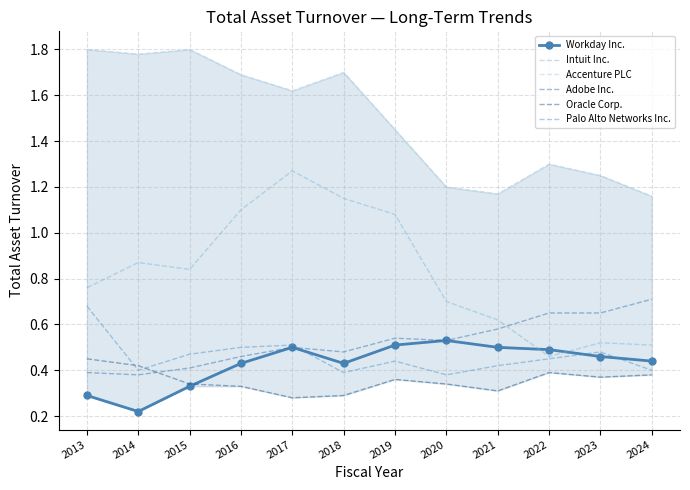

Reading right to left, list all the values displayed in this chart.

Workday Inc.: 0.4	0.5	0.5	0.5	0.5	0.5	0.4	0.5	0.4	0.3	0.2	0.3
Intuit Inc.: 0.5	0.5	0.5	0.6	0.7	1.1	1.1	1.3	1.1	0.8	0.9	0.8
Accenture PLC: 1.2	1.2	1.3	1.2	1.2	1.4	1.7	1.6	1.7	1.8	1.8	1.8
Adobe Inc.: 0.7	0.7	0.7	0.6	0.5	0.5	0.5	0.5	0.5	0.4	0.4	0.4
Oracle Corp.: 0.4	0.4	0.4	0.3	0.3	0.4	0.3	0.3	0.3	0.3	0.4	0.5
Palo Alto Networks Inc.: 0.4	0.5	0.5	0.4	0.4	0.4	0.4	0.5	0.5	0.5	0.4	0.7